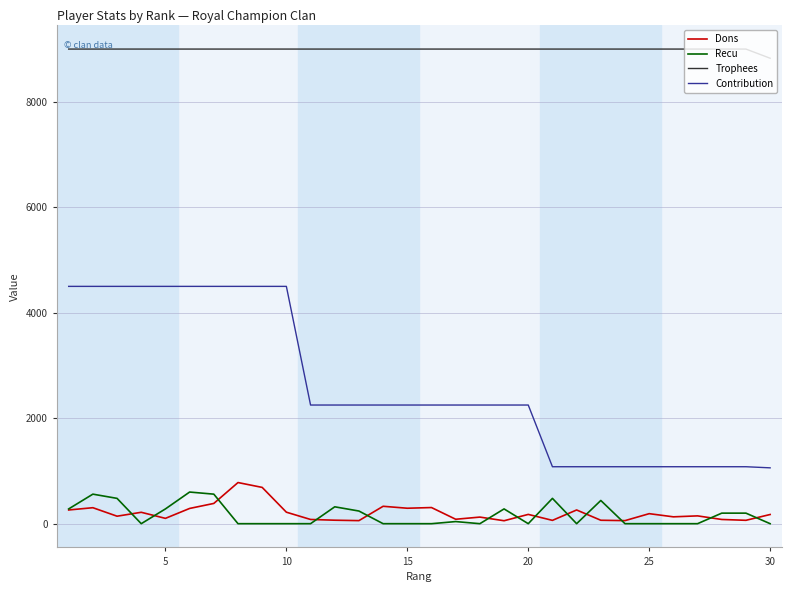

Which series has the largest total across all categories?

Trophees